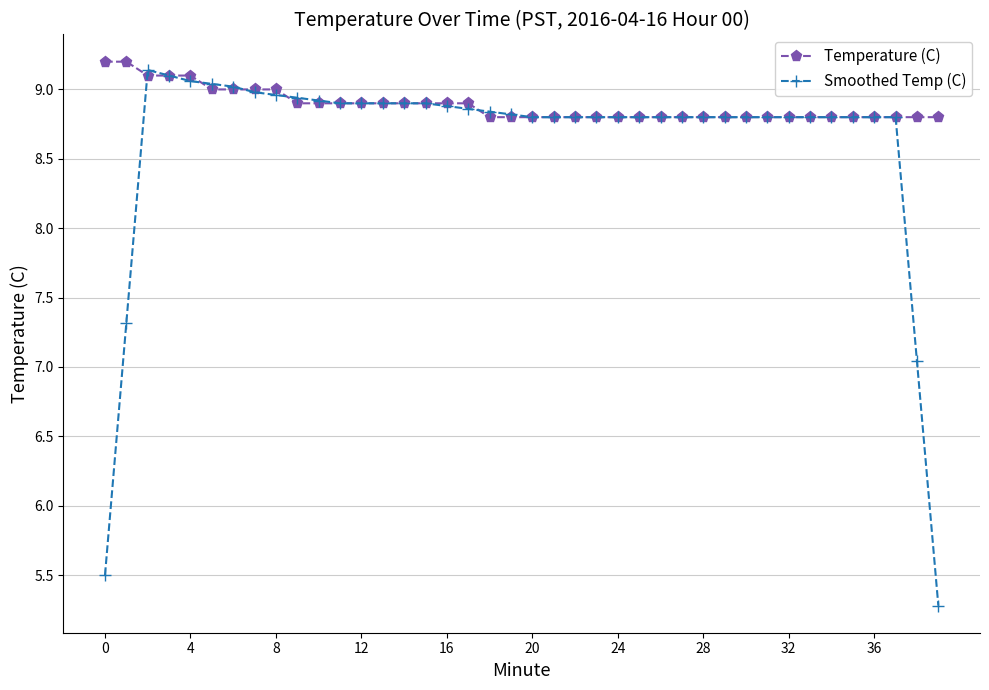

At how many categories does at least one series exceed 8?

40